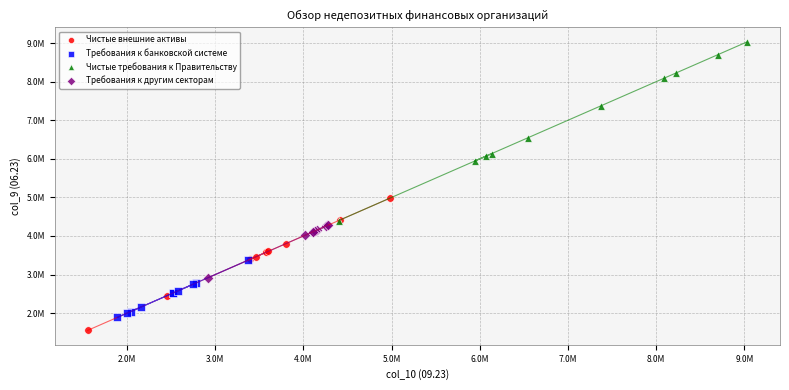

What are all the series names shown in the legend?

Чистые внешние активы, Требования к банковской системе, Чистые требования к Правительству, Требования к другим секторам